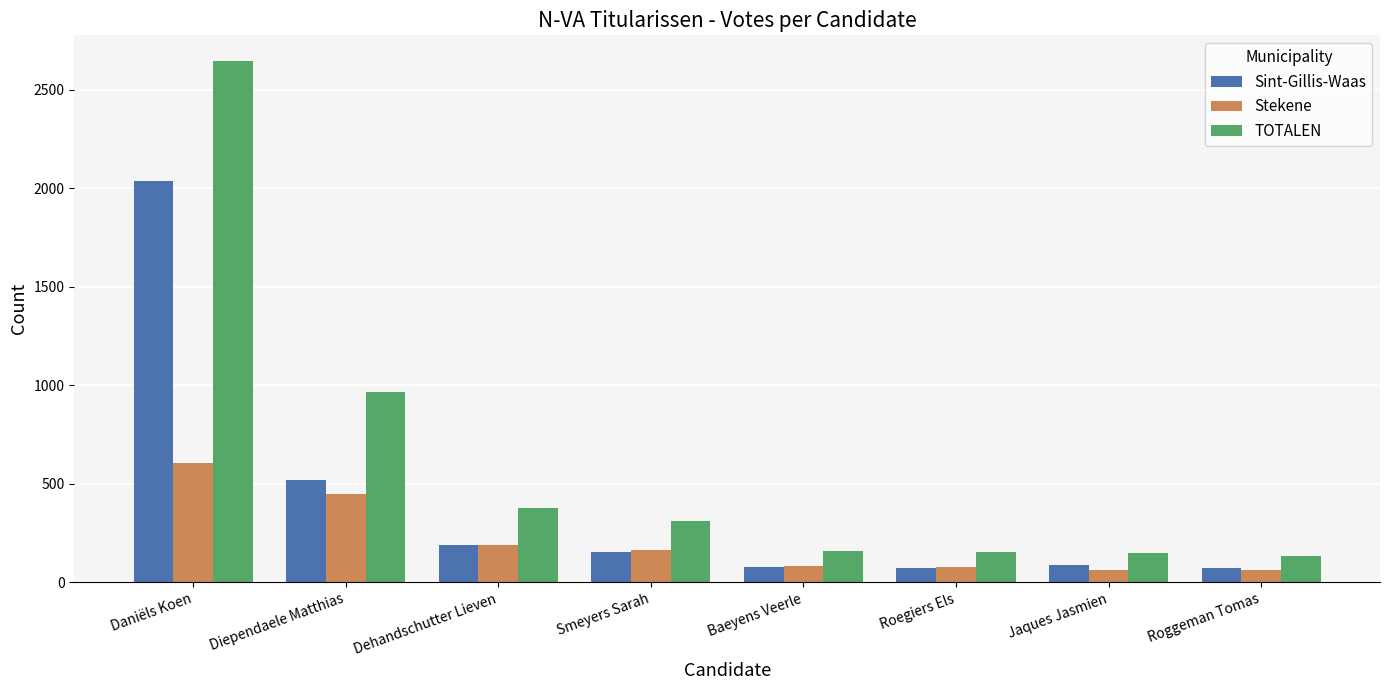

What is the difference between the highest and lowest values at Roggeman Tomas?

71